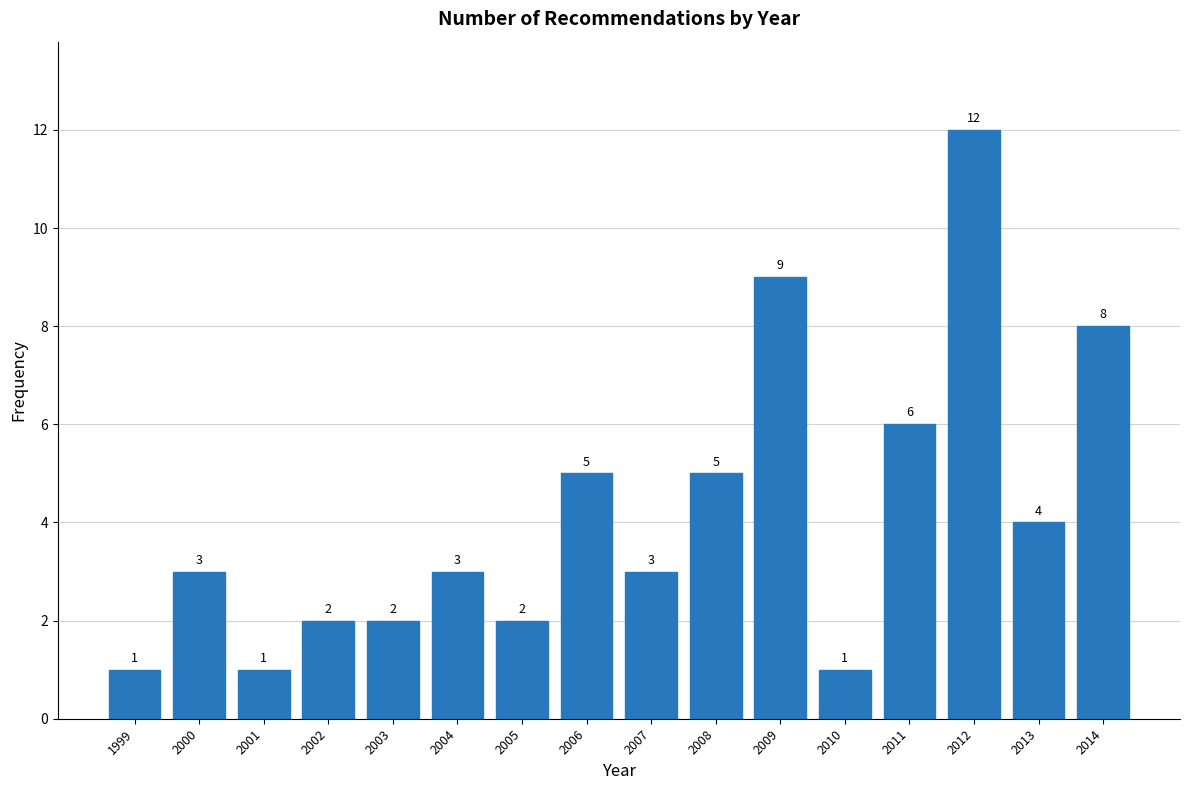

Reading right to left, what are all the values shown in this chart?

2014=8	2013=4	2012=12	2011=6	2010=1	2009=9	2008=5	2007=3	2006=5	2005=2	2004=3	2003=2	2002=2	2001=1	2000=3	1999=1